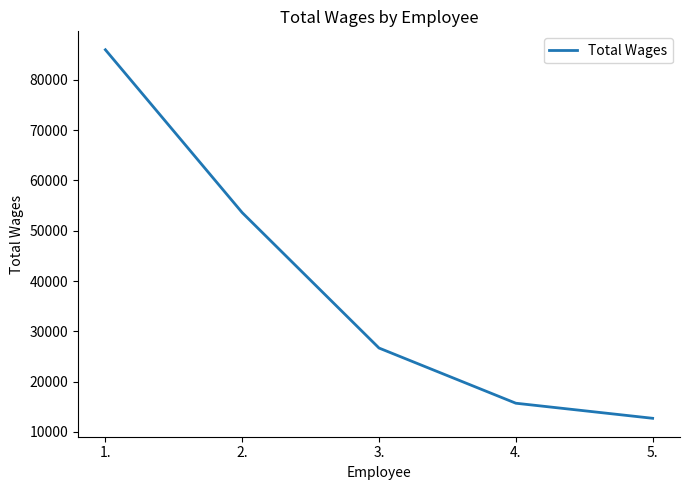

Which category has the highest value across all series?

1.